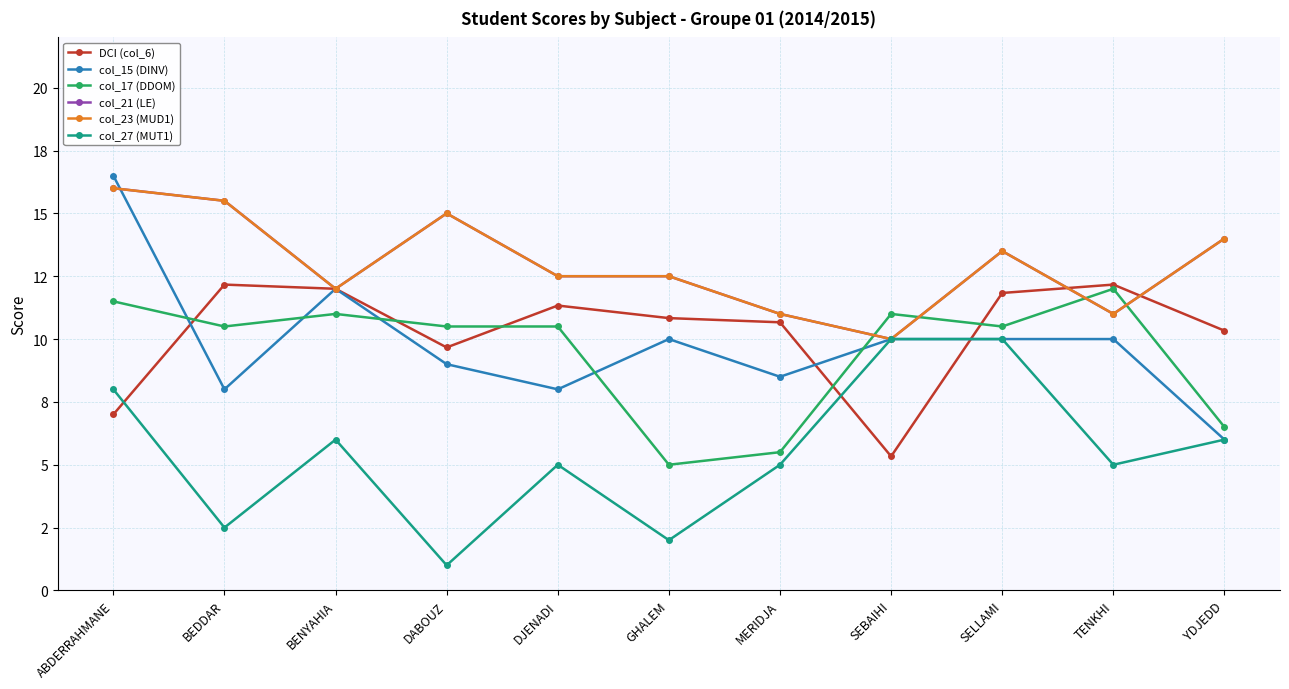

Does the chart have visible grid lines?

Yes